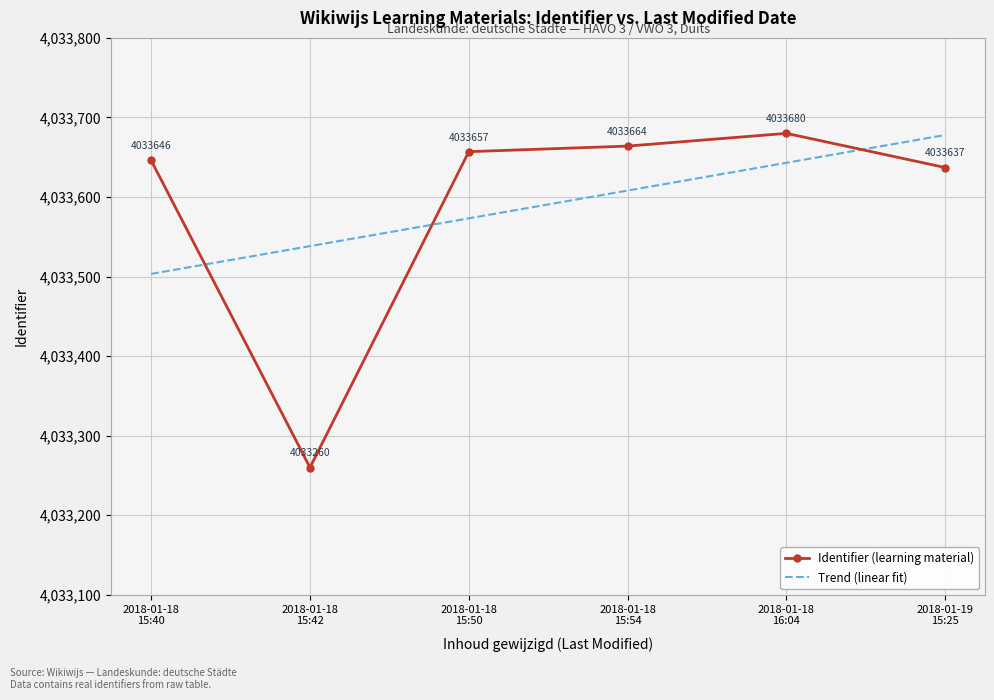

Which series has the widest spread of values?

Identifier (learning material)